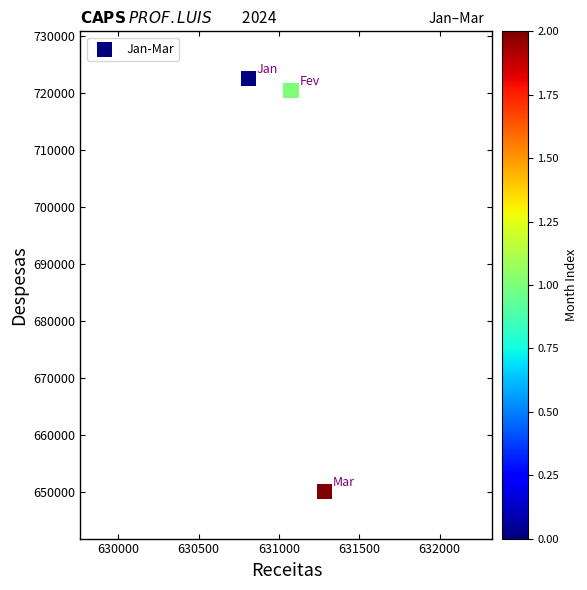

What is the average X value?

631055.4